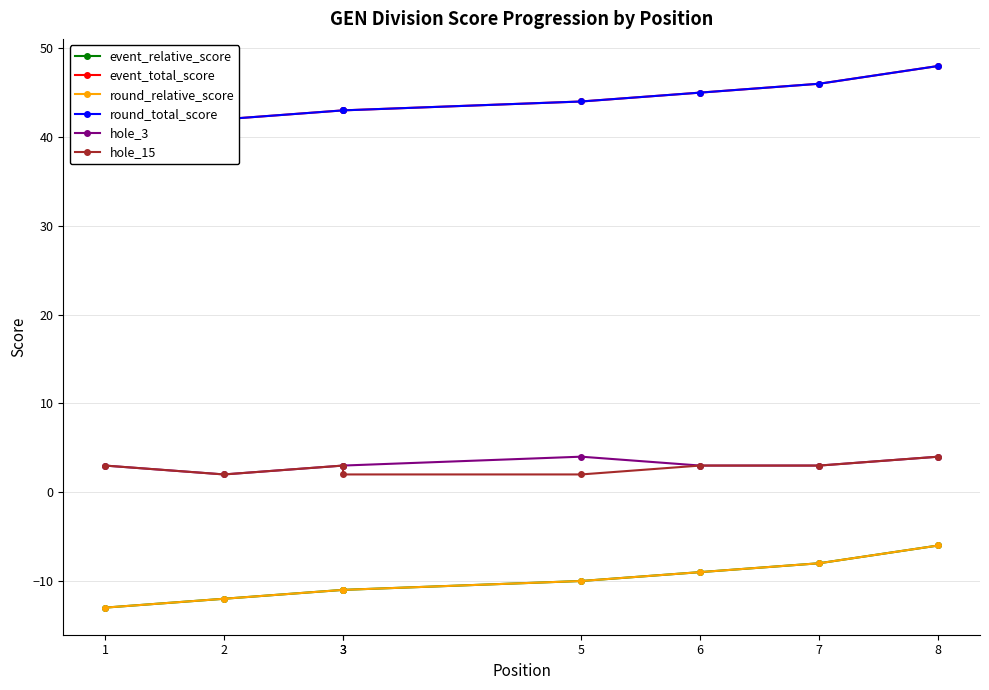

What is the lowest value of the hole_3 series?

2